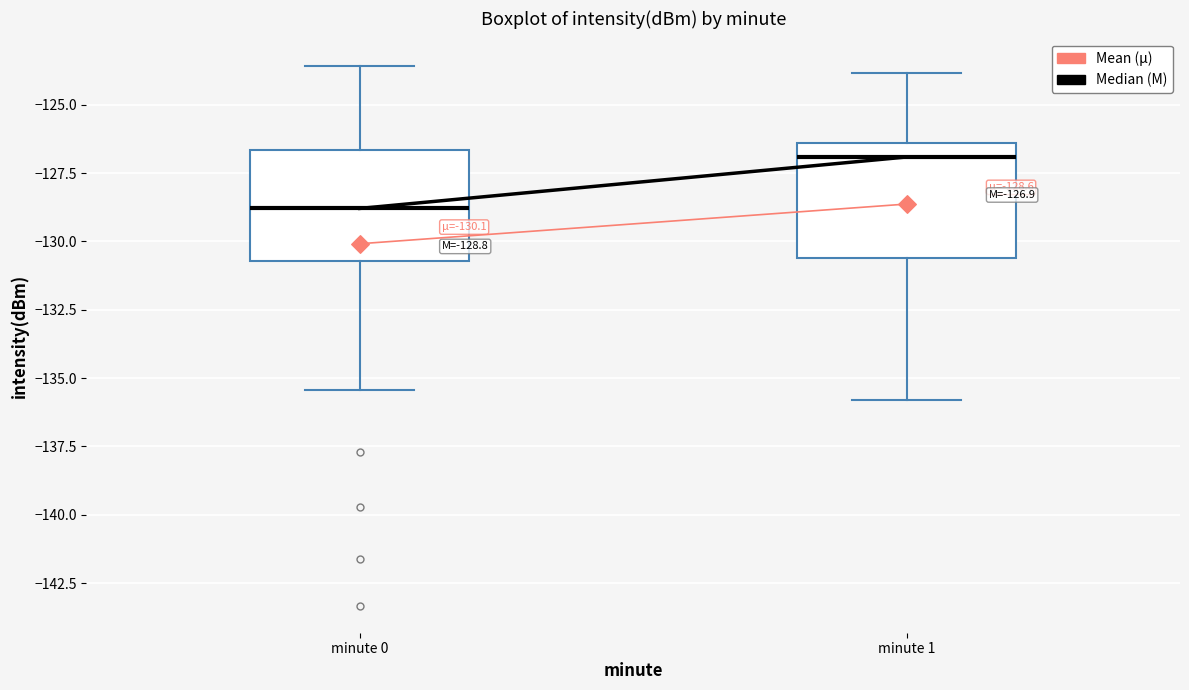

Which box has the lowest median line?

minute 0